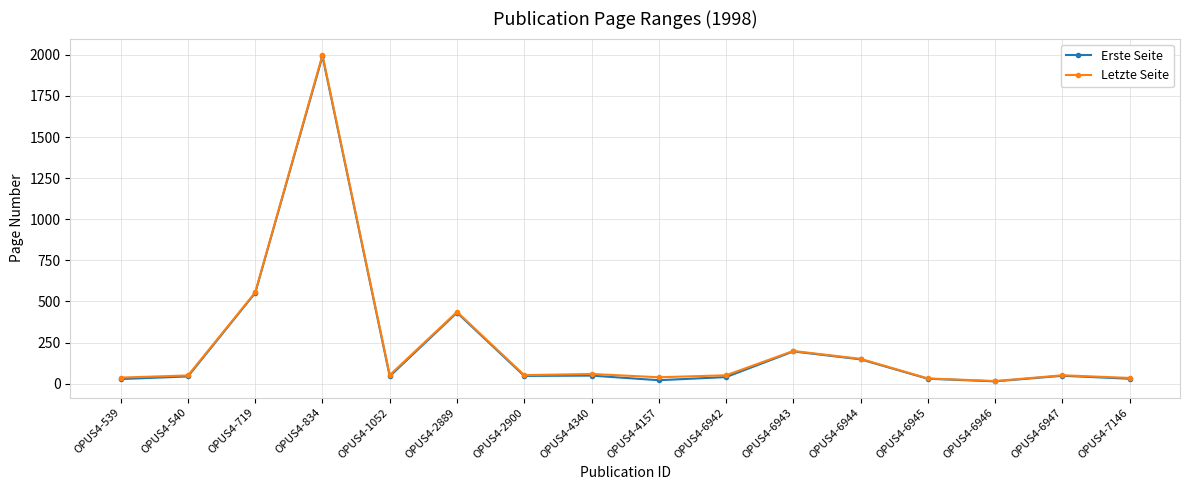

What is the label of the 9th point from the right?

OPUS4-4340